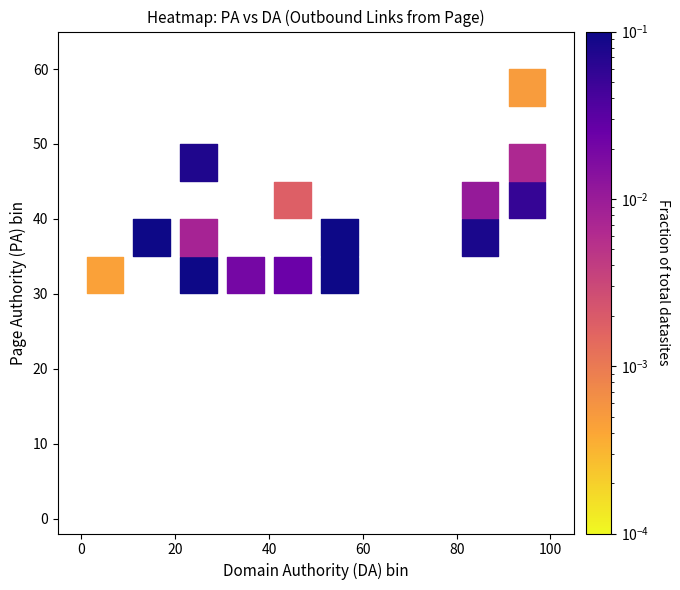

What is the range of X values (max minus min)?

90.0